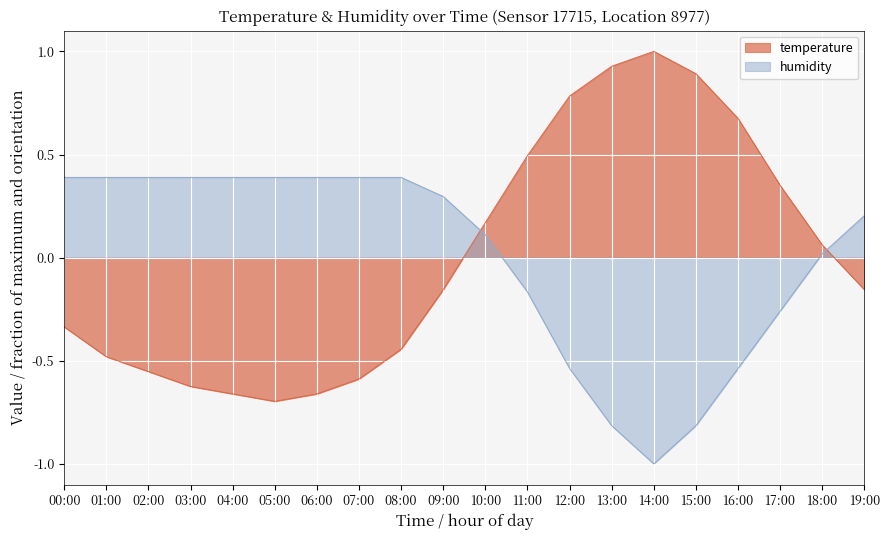

Between 05:00 and 16:00, which is larger?

16:00